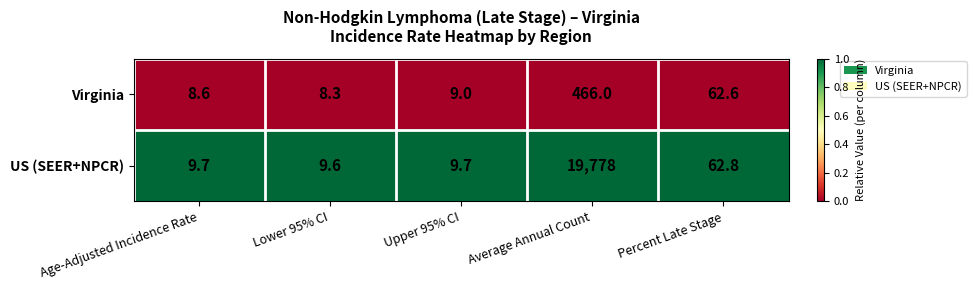

Between Lower 95% CI and Upper 95% CI, which series saw the biggest shift?

Virginia